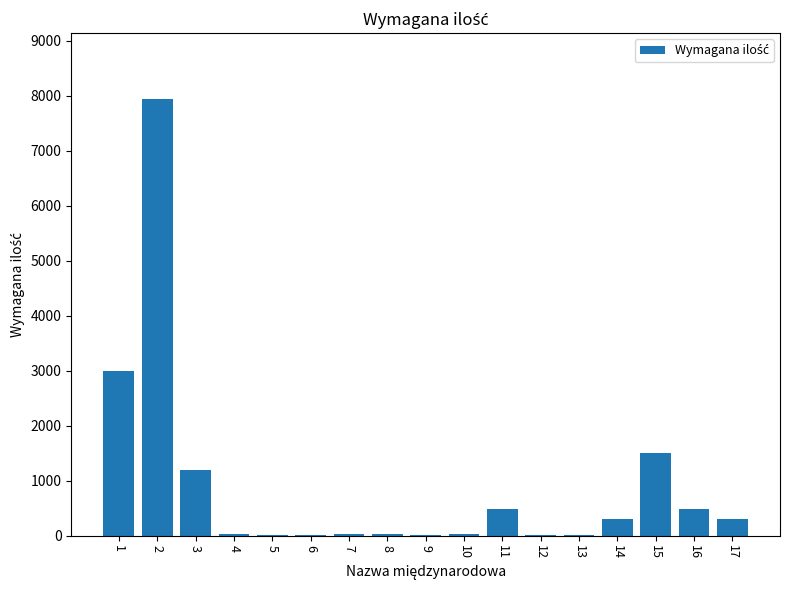

What is the sum of all values?

15381